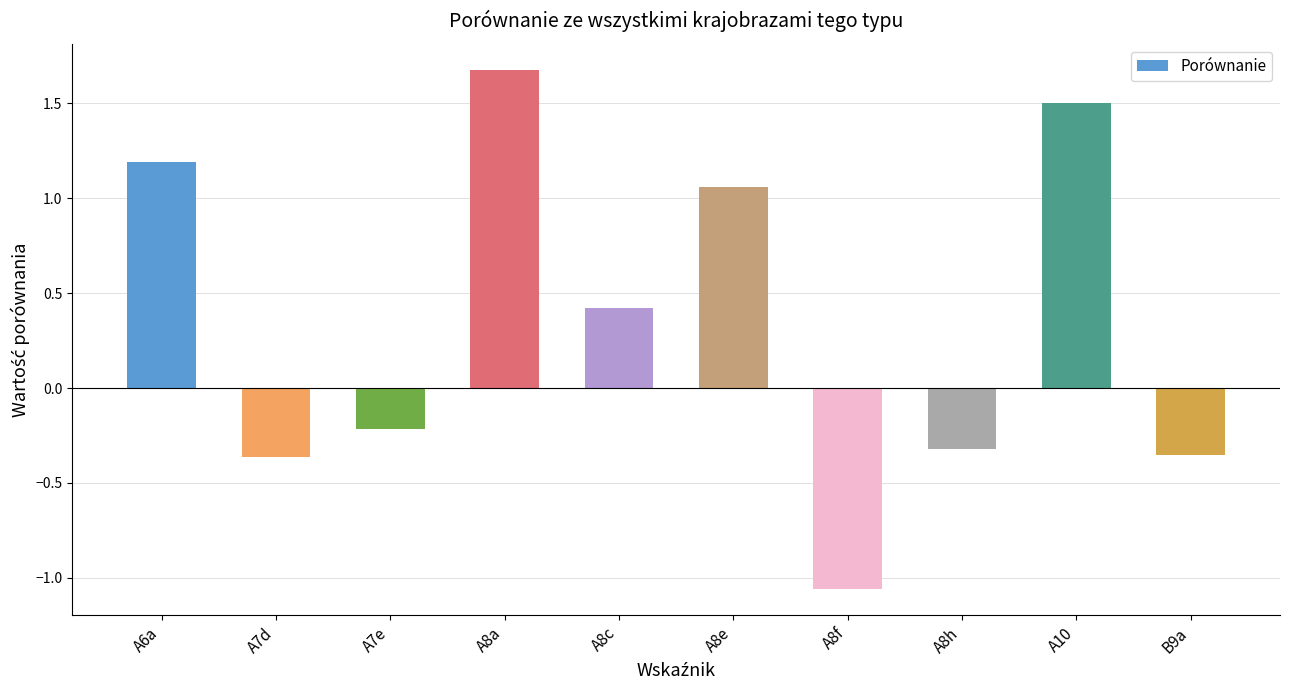

What is the change in value from A7e to A8e?

+1.3